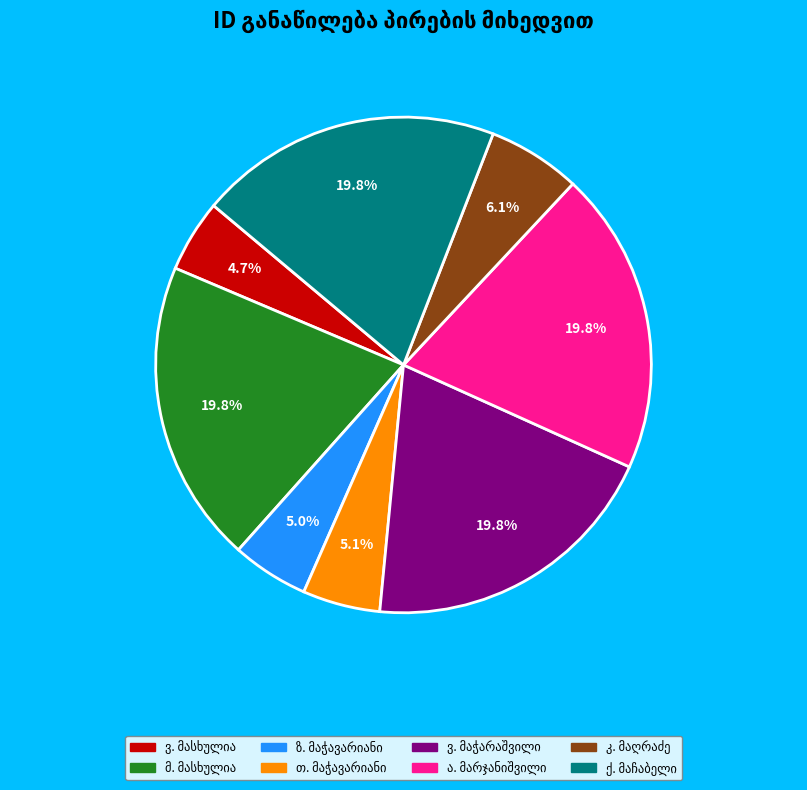

Is there a majority slice in this chart?

No